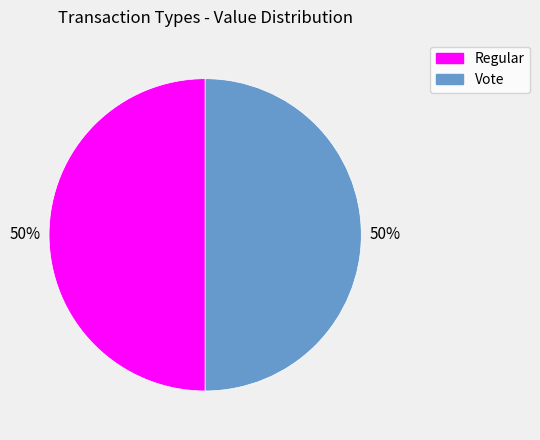

Approximately how many times larger is the value at Vote compared to Regular?

1.0